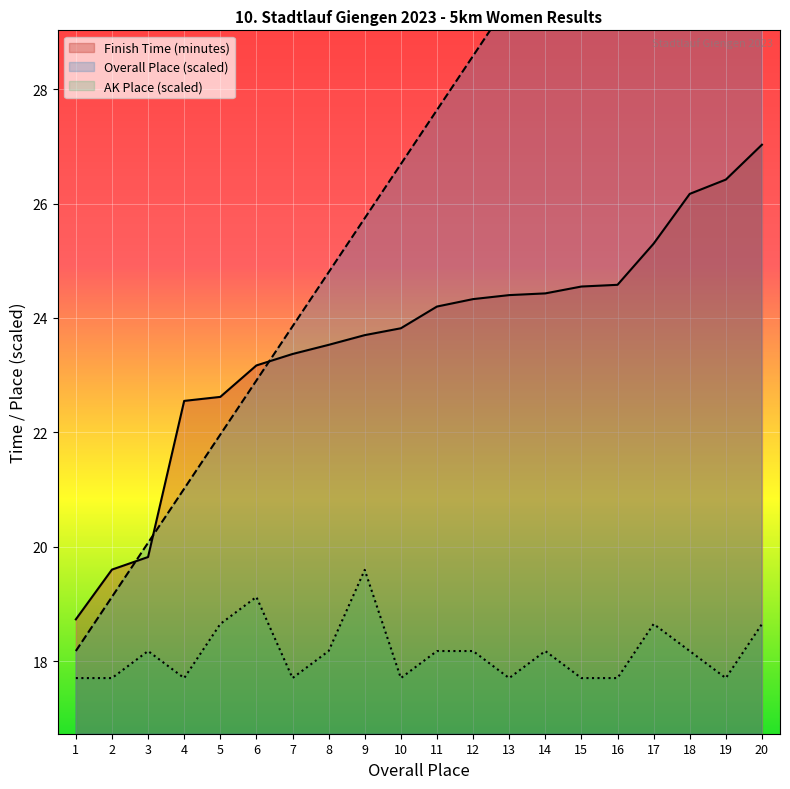

The Overall Place series shows 42.8 at 11. True or false?

False